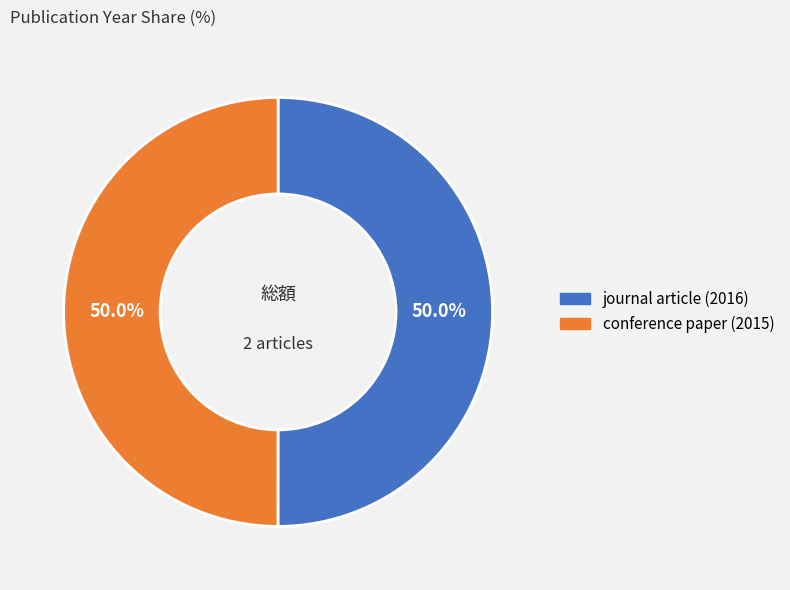

To the nearest percent, what is the combined percentage of journal article (2016) and conference paper (2015)?

100%